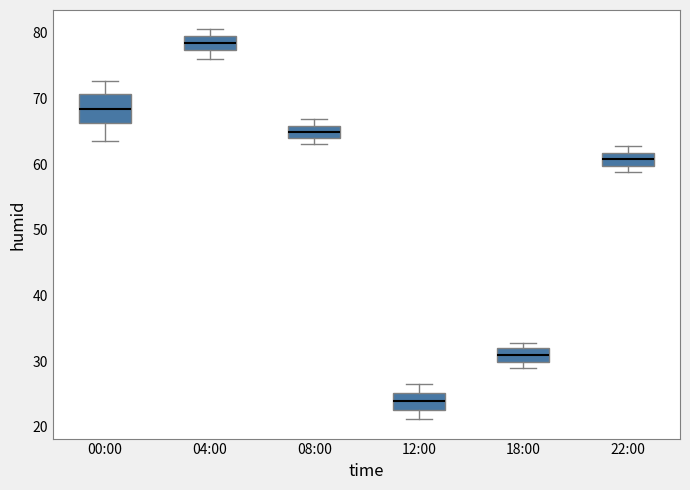

Reading left to right, transcribe this box plot: for each box, give where its median line is, the range the box spans, and where its two whiskers end, as read against the y-axis. The values are not printed on the chart, so give them approximately, as read against the axis.

00:00: median 68, box 66 to 71, whiskers 64 to 73
04:00: median 78, box 77 to 80, whiskers 76 to 81
08:00: median 65, box 64 to 66, whiskers 63 to 67
12:00: median 24, box 23 to 25, whiskers 21 to 27
18:00: median 31, box 30 to 32, whiskers 29 to 33
22:00: median 61, box 60 to 62, whiskers 59 to 63